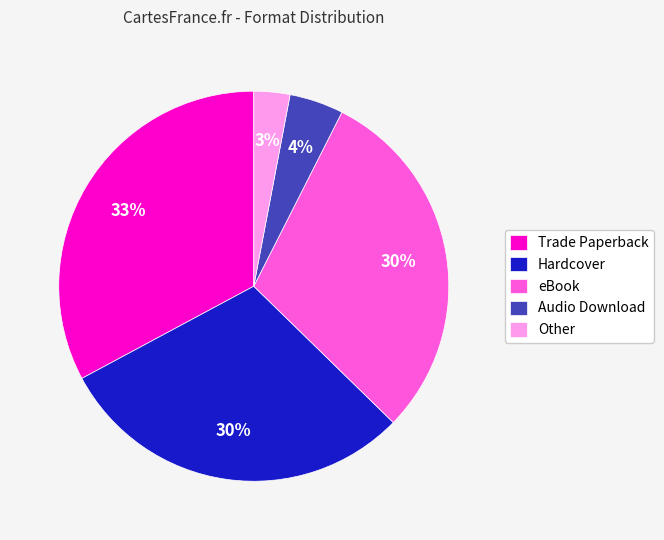

Between Other and eBook, which is larger?

eBook